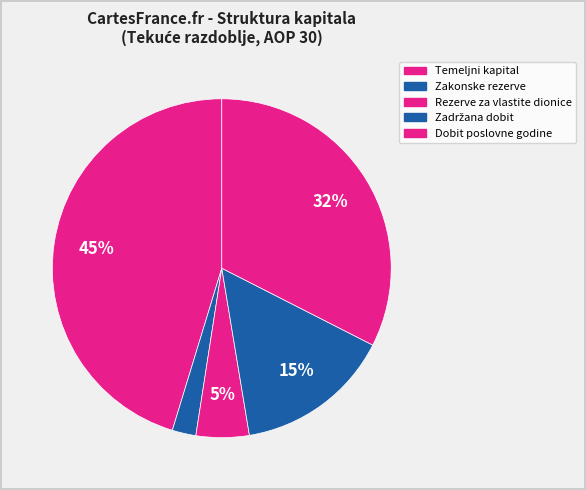

Which category has the smallest portion of the pie?

Zakonske rezerve